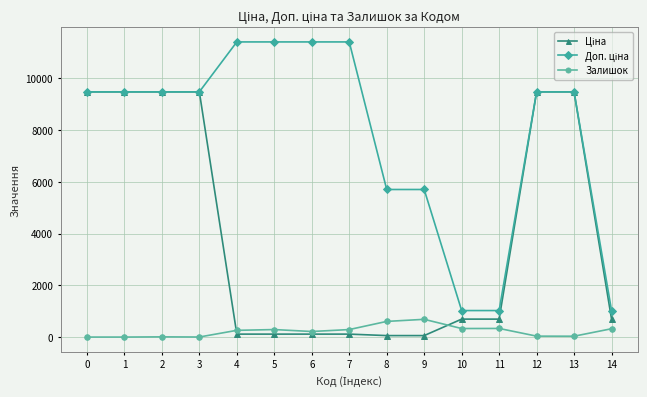

Does the chart display data point markers on the line(s)?

Yes